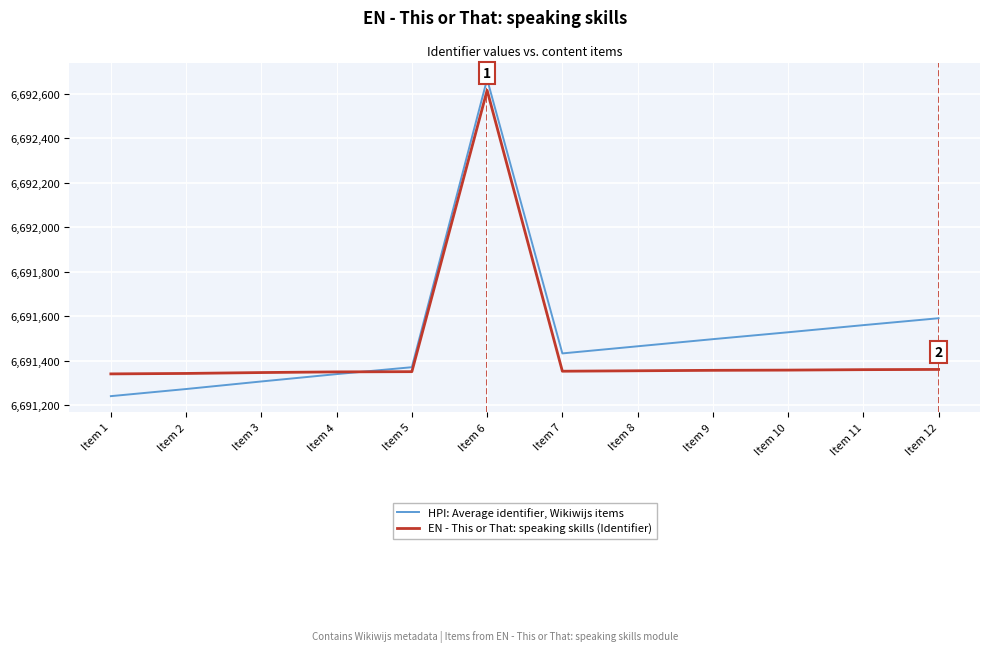

What is the maximum value for EN - This or That: speaking skills (Identifier)?

6692615